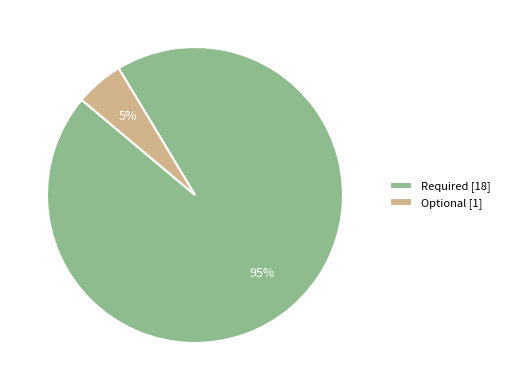

Is the sum of Optional and Required greater than half?

Yes